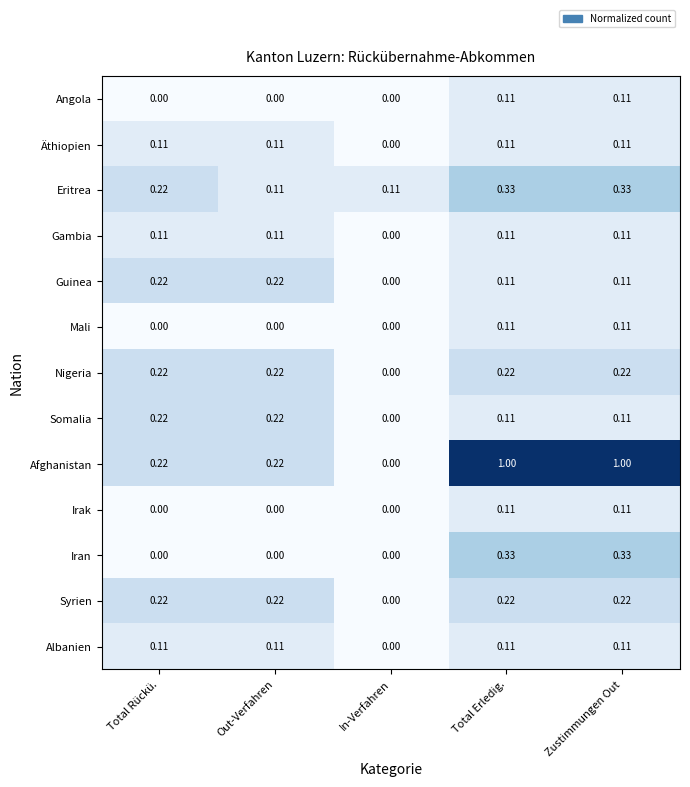

Which series has the largest range (max minus min)?

Afghanistan